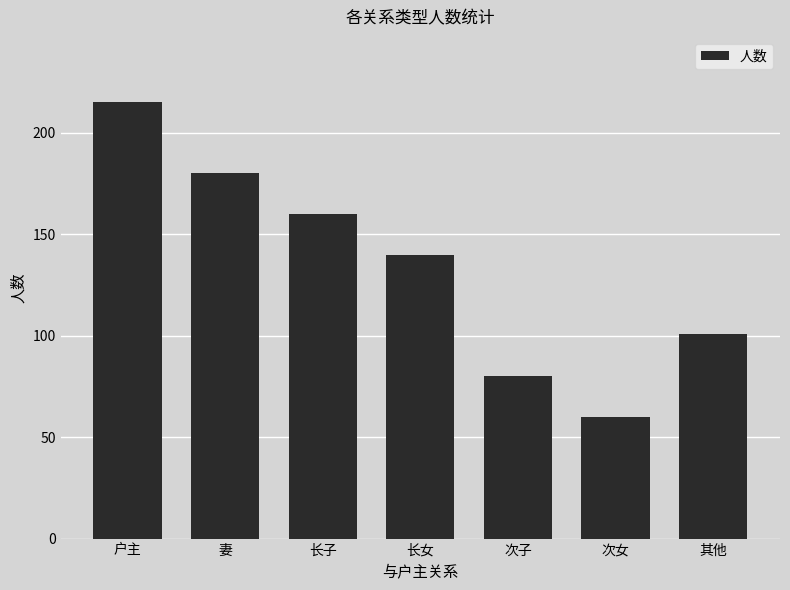

What value does the data have at 次女?

60